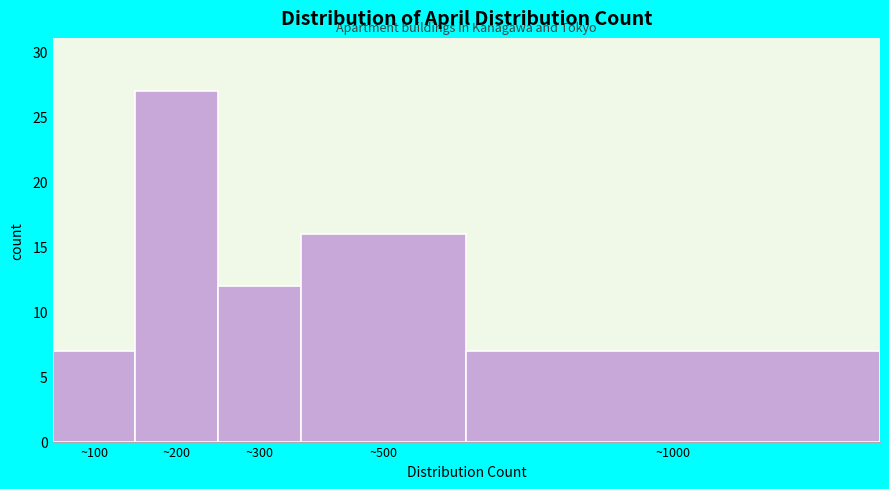

Reading left to right, transcribe all the data shown in this chart.

7	27	12	16	7